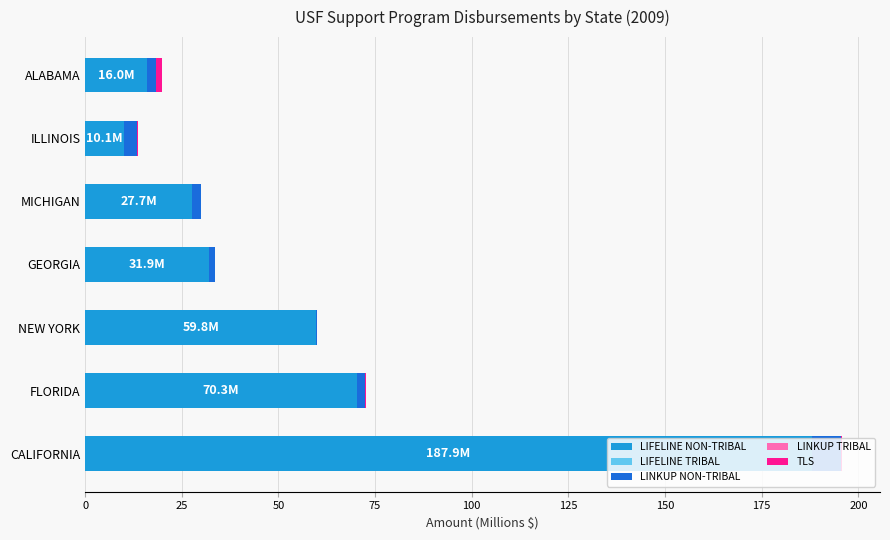

True or false: LIFELINE NON-TRIBAL has a value of 273.5 at CALIFORNIA.

False